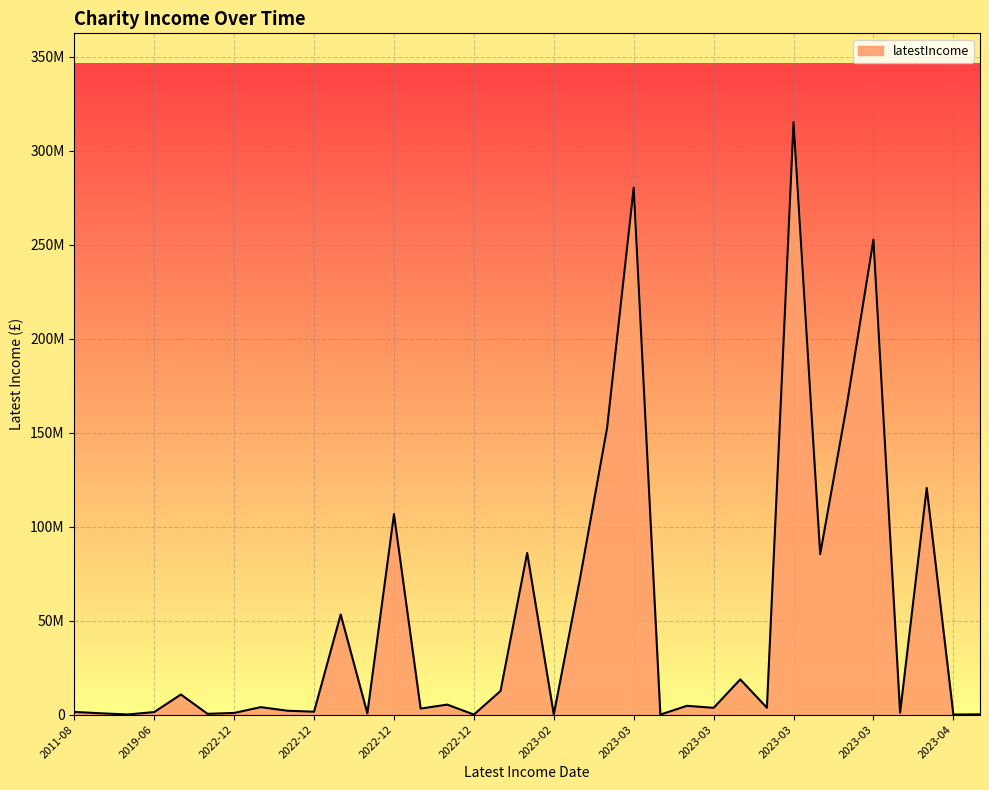

Which label corresponds to the largest value in the chart?

2023-03